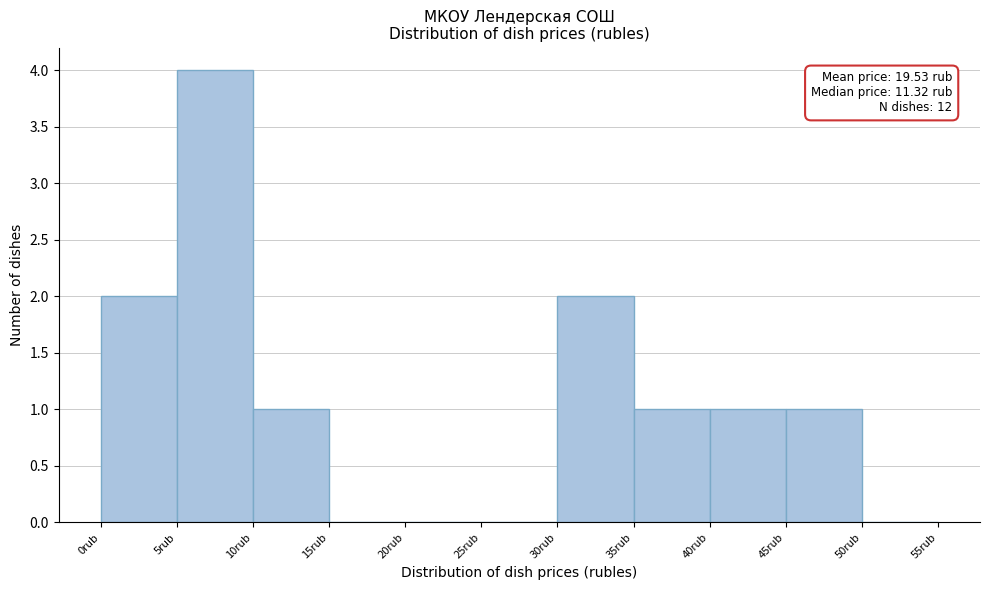

Which range on the x-axis has the tallest bar?

5 to 10